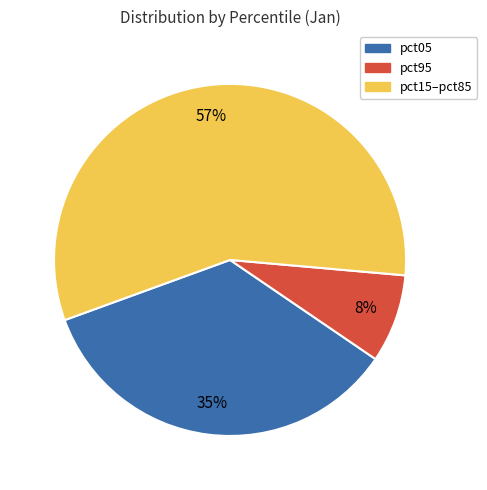

To the nearest percent, what percentage of the pie is pct95?

8%